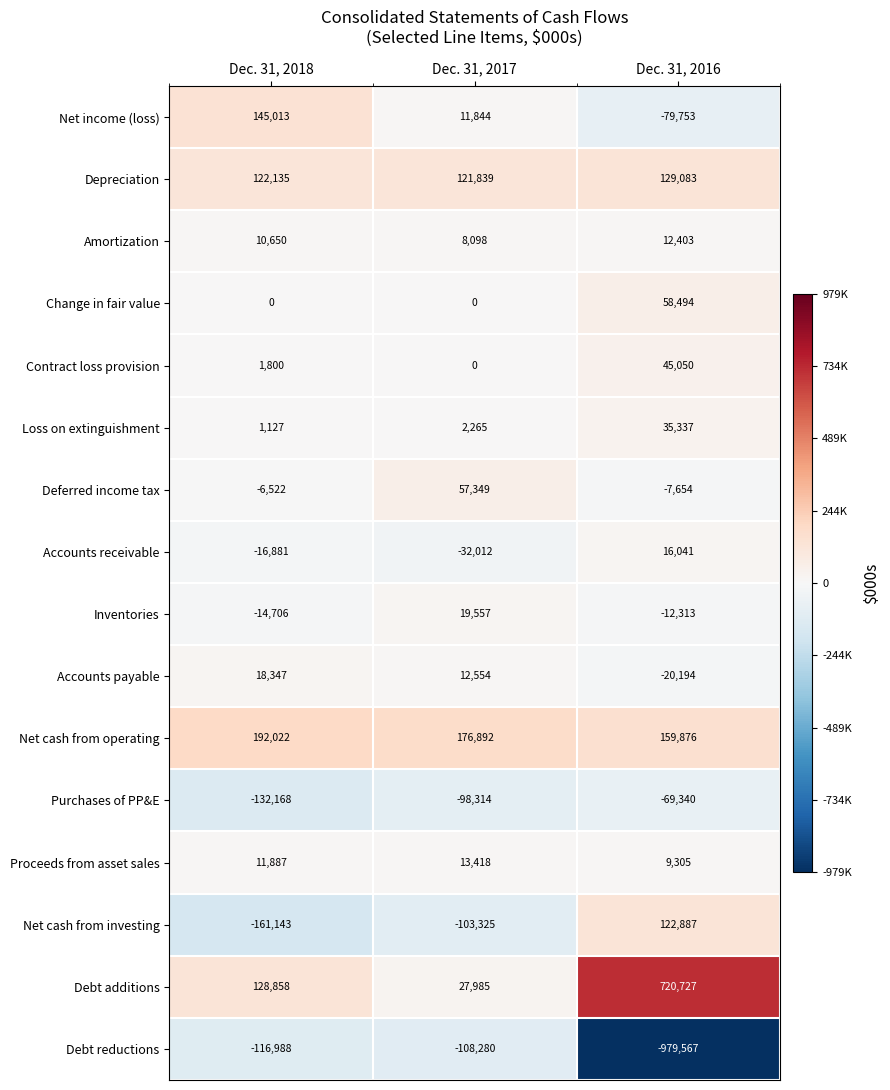

Rank the series at Dec. 31, 2018 from highest to lowest value.

Net cash from operating, Net income (loss), Debt additions, Depreciation, Accounts payable, Proceeds from asset sales, Amortization, Contract loss provision, Loss on extinguishment, Change in fair value, Deferred income tax, Inventories, Accounts receivable, Debt reductions, Purchases of PP&E, Net cash from investing